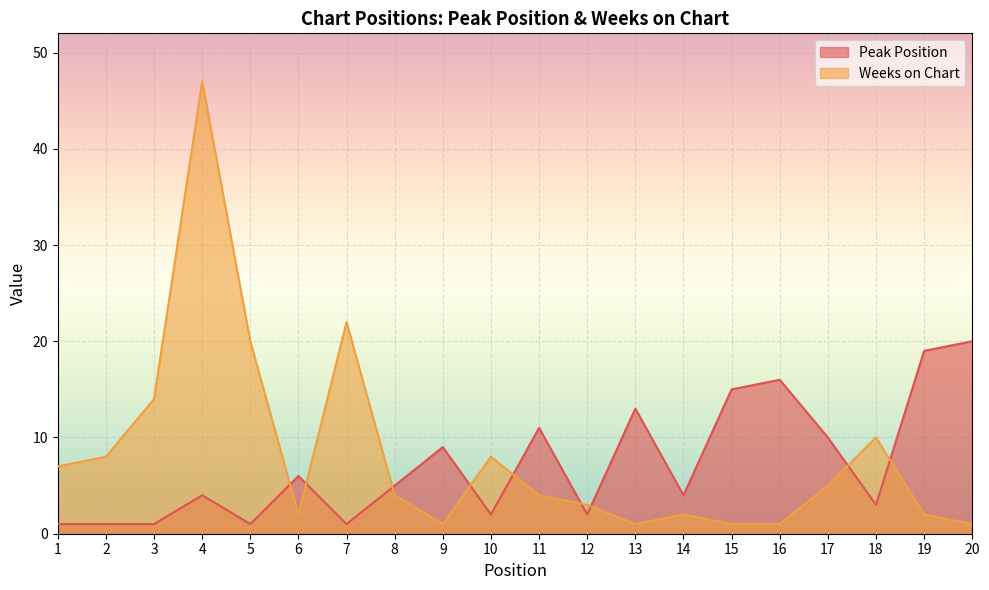

Is it true that Weeks on Chart equals 10 at 18?

True